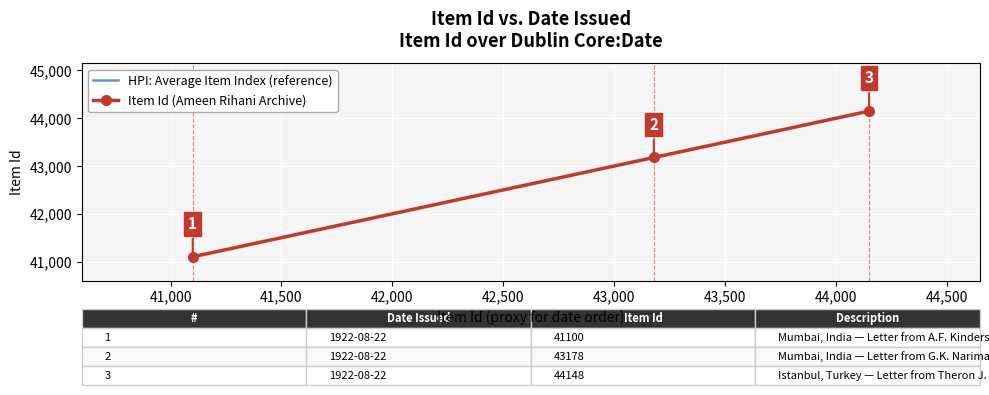

How many Item Id (Ameen Rihani Archive) values are between 41100 and 44148?

3